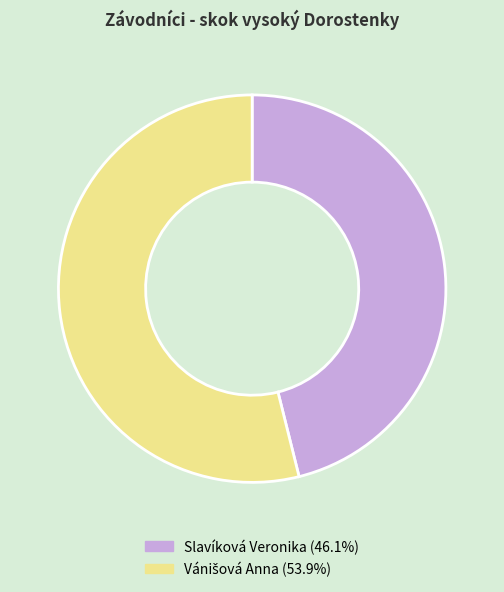

Which category has the smallest portion of the pie?

Slavíková Veronika